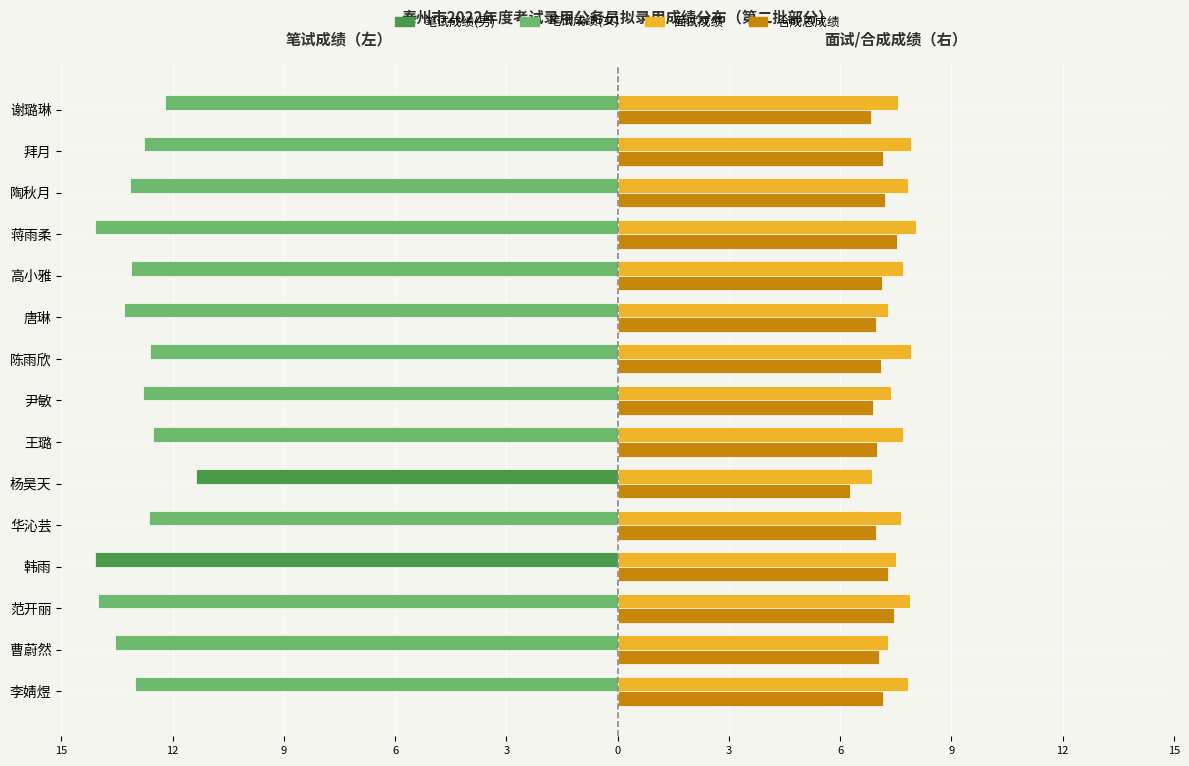

What is the average value of the 合成总成绩 series?

7.1